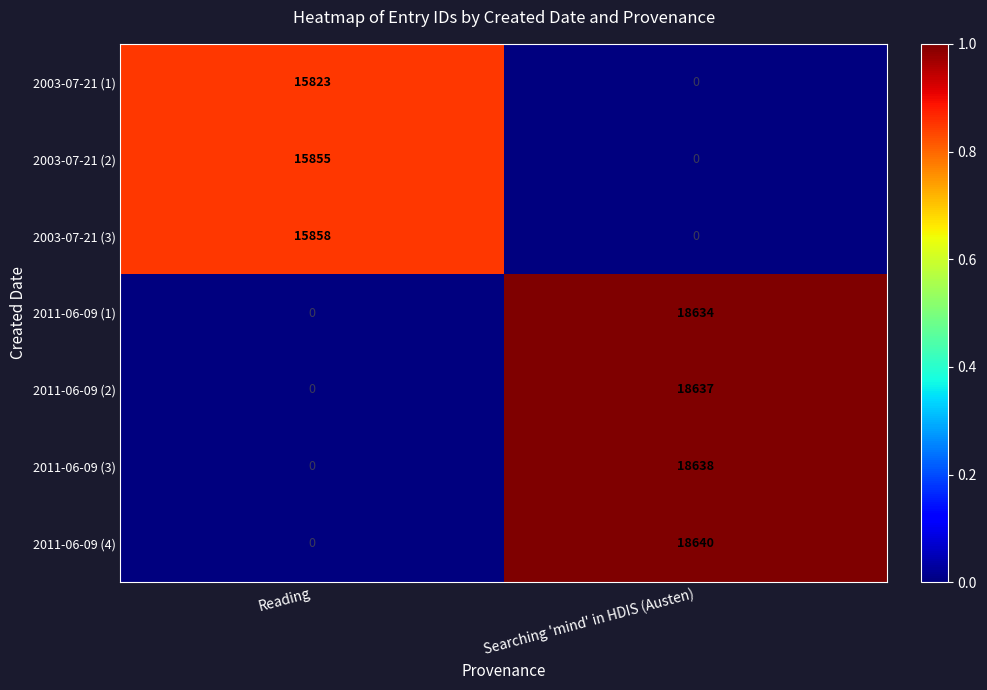

At which category does the chart reach its peak across all series?

Searching 'mind' in HDIS (Austen)